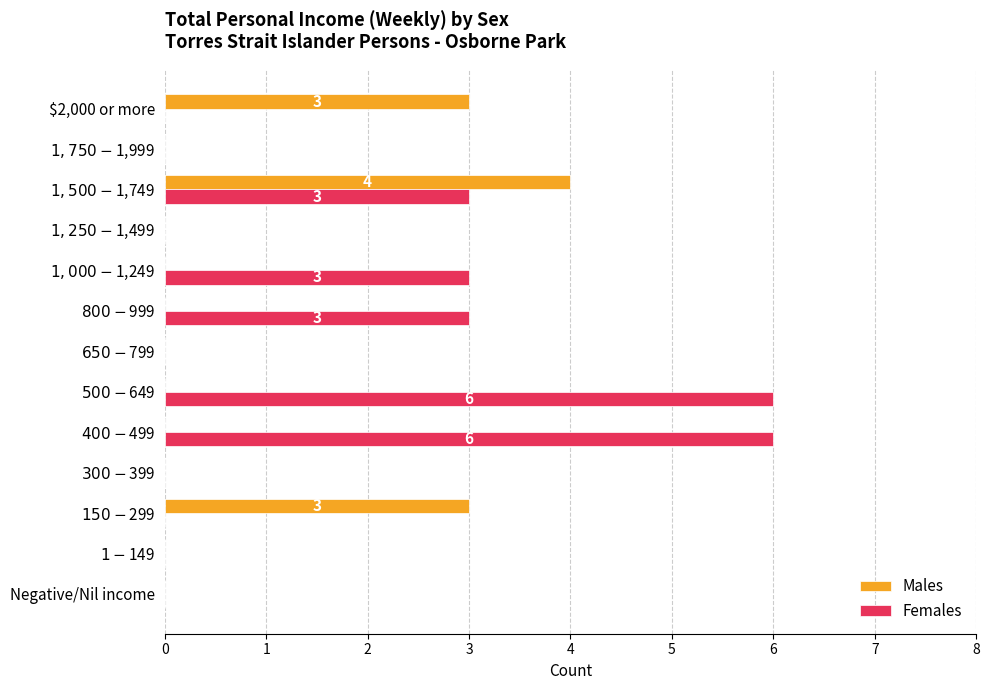

The value of Males at $2,000 or more is 1. True or false?

False